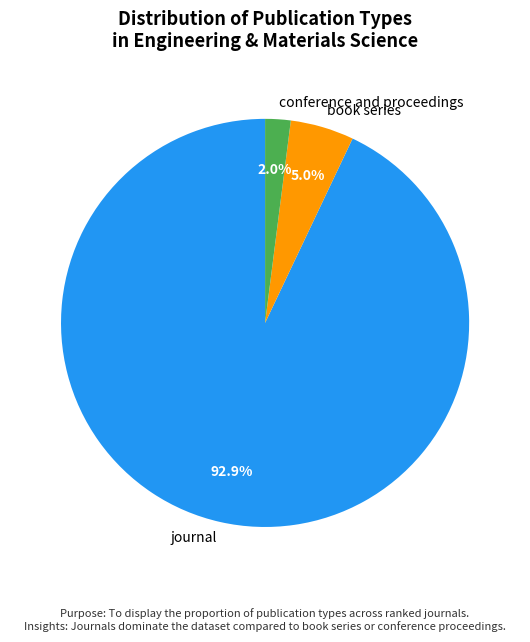

True or false: journal accounts for 99% of the total.

False